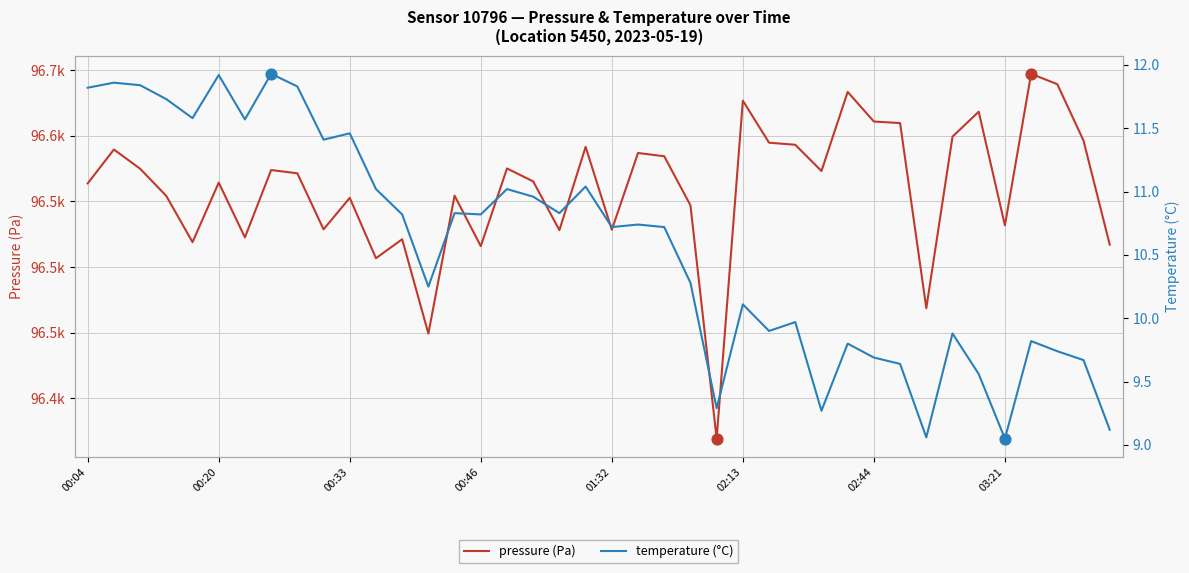

At which category is the sum across all series the highest?

36